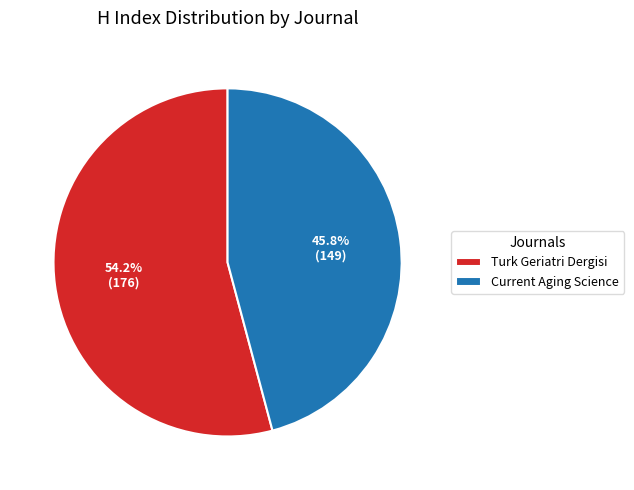

To the nearest percent, what is the combined percentage of Turk Geriatri Dergisi and Current Aging Science?

100%